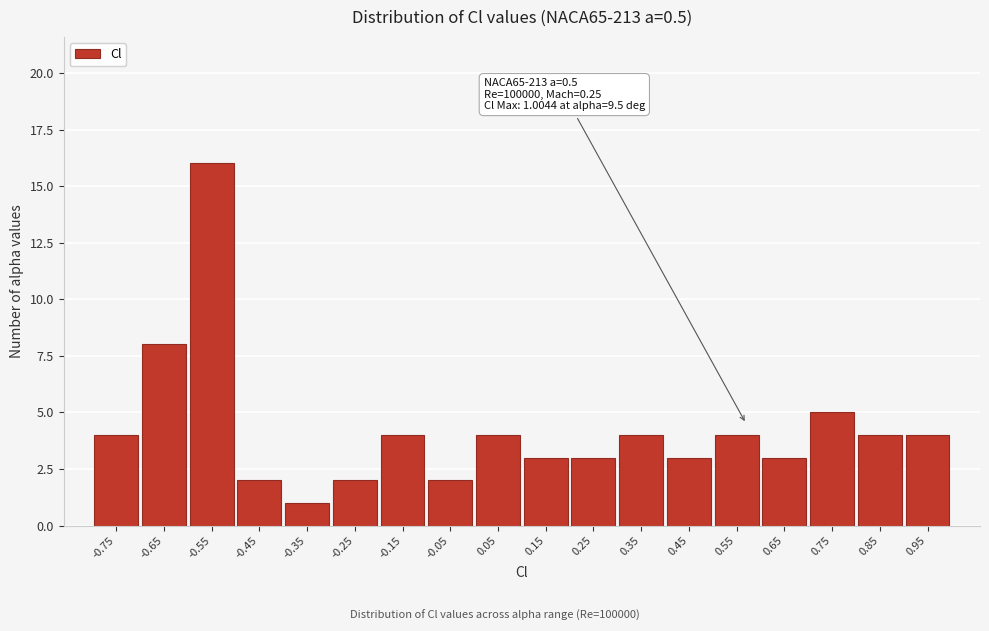

Reading left to right, extract all data points from this chart.

4	8	16	2	1	2	4	2	4	3	3	4	3	4	3	5	4	4